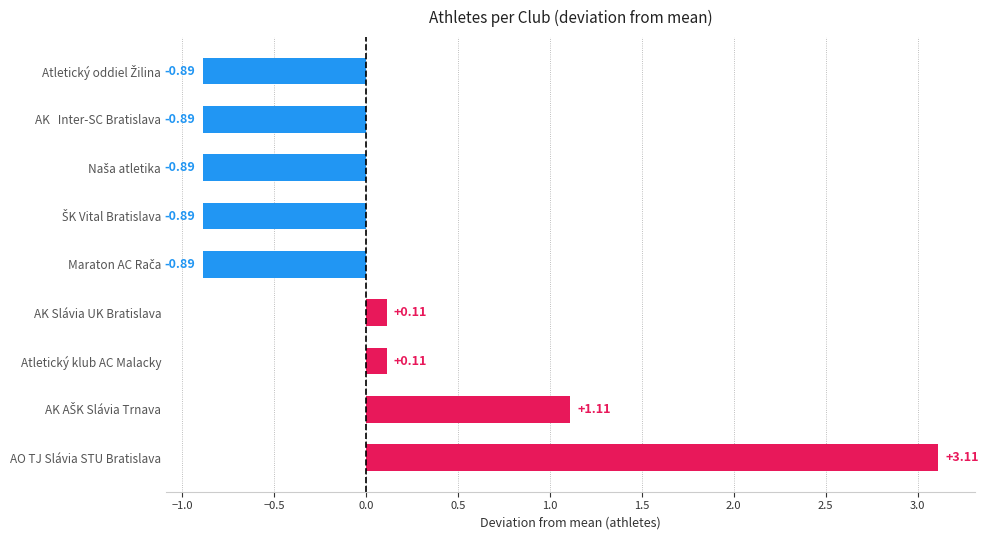

Which category has the highest value across all series?

AO TJ Slávia STU Bratislava